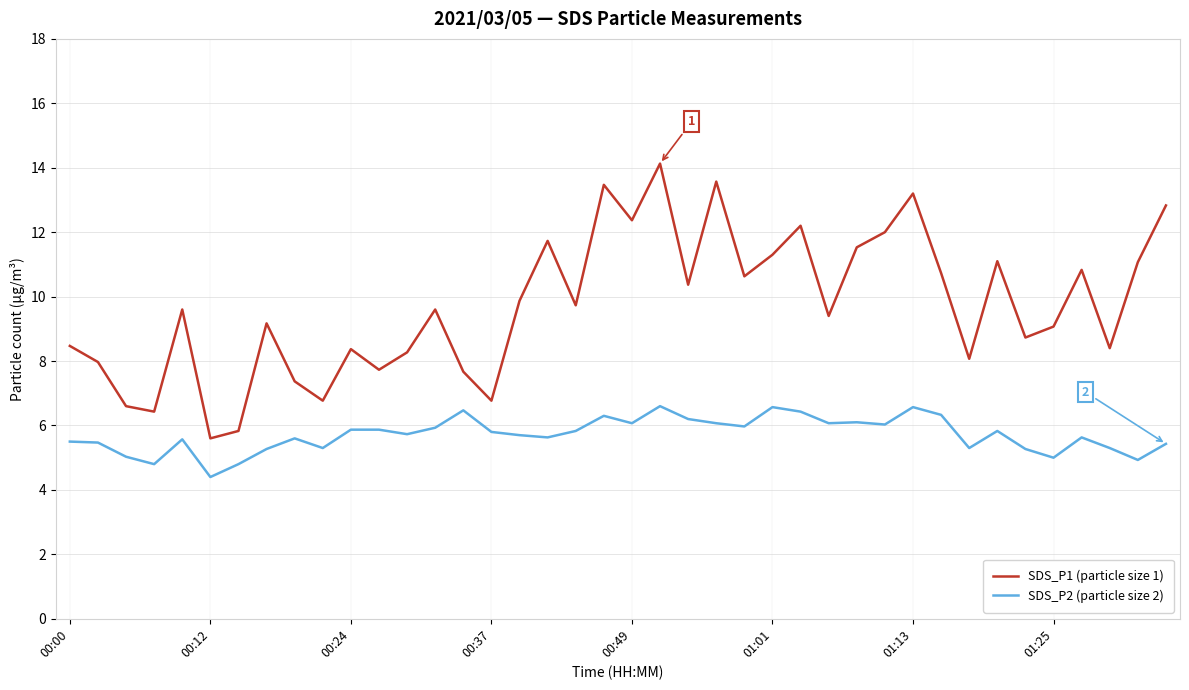

Count the number of categories in the chart.

40